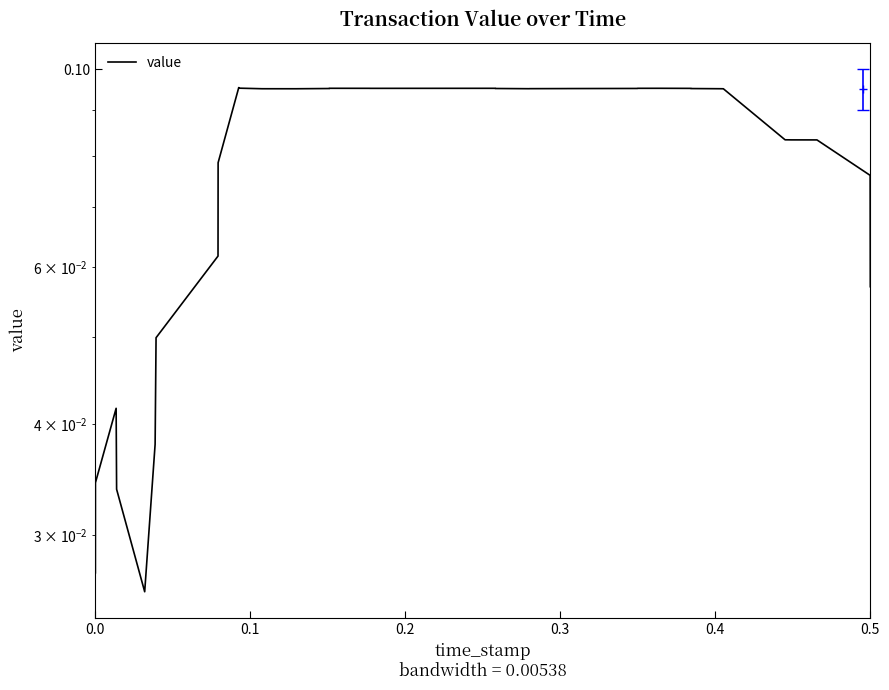

The value at 0.0 is 0.0. True or false?

False